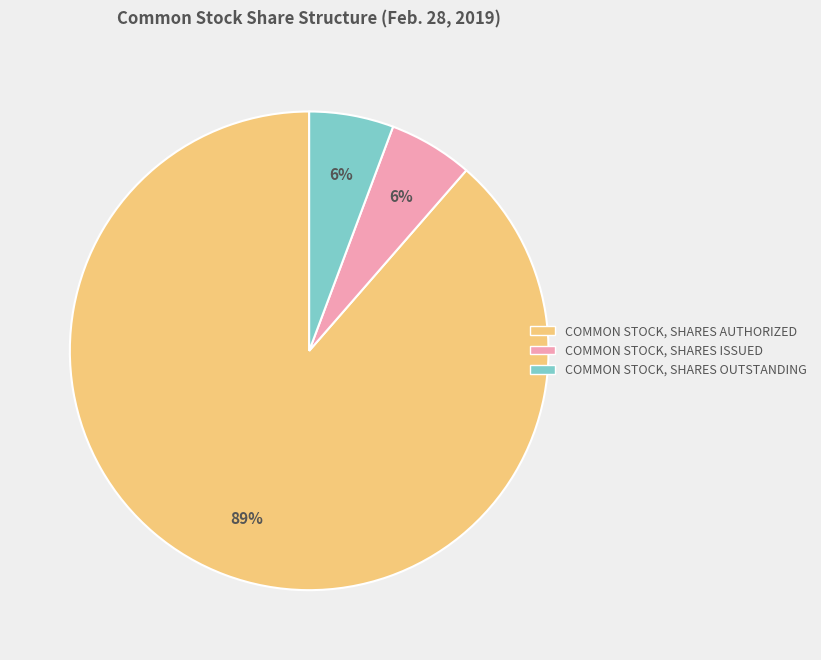

How many slices are in this pie chart?

3